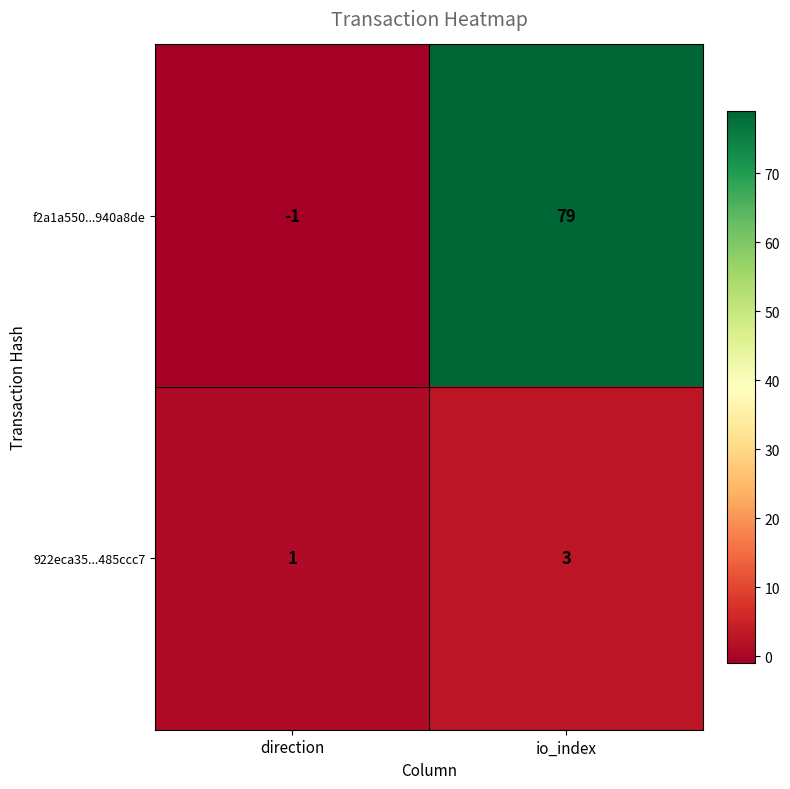

Between direction and io_index, which series saw the biggest shift?

f2a1a550...940a8de